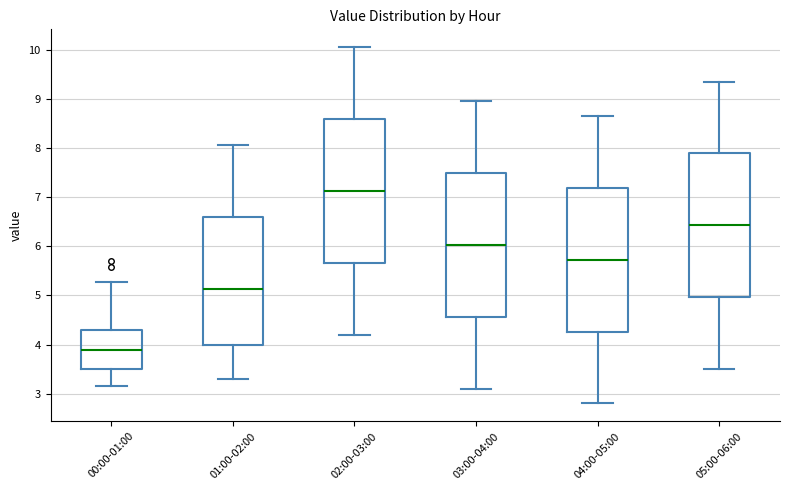

Which box has the lowest median line?

00:00-01:00